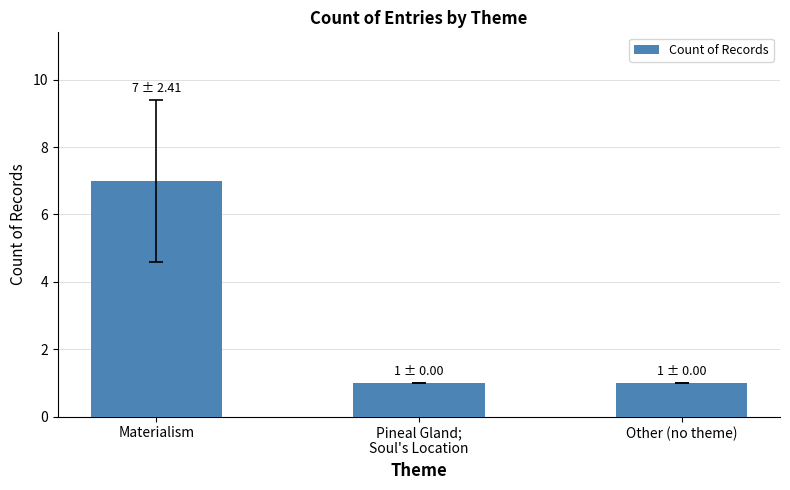

What is the greatest value displayed?

7